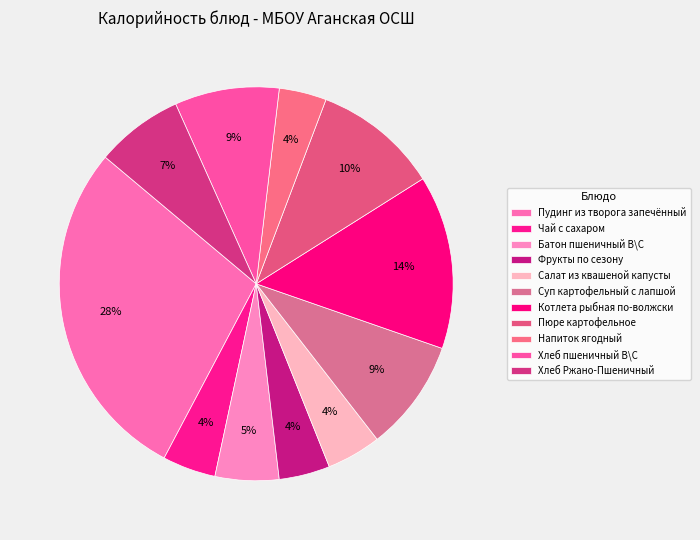

How many segments does this pie chart have?

11